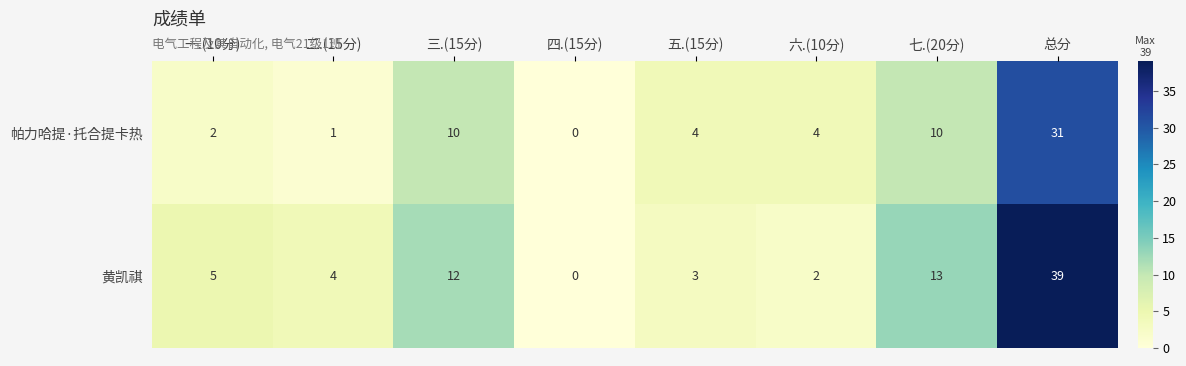

Is it true that 帕力哈提·托合提卡热 equals 0 at 四.(15分)?

True